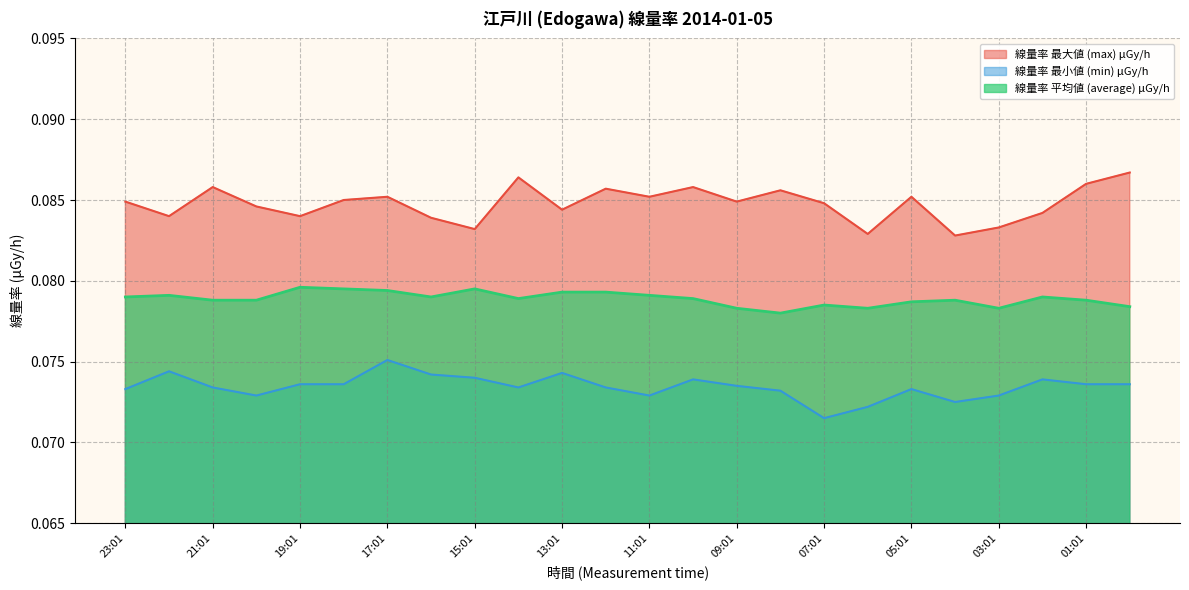

Is the value of 線量率 平均値 (average) μGy/h at 12:01 greater than the value of 線量率 最大値 (max) μGy/h at 11:01?

No